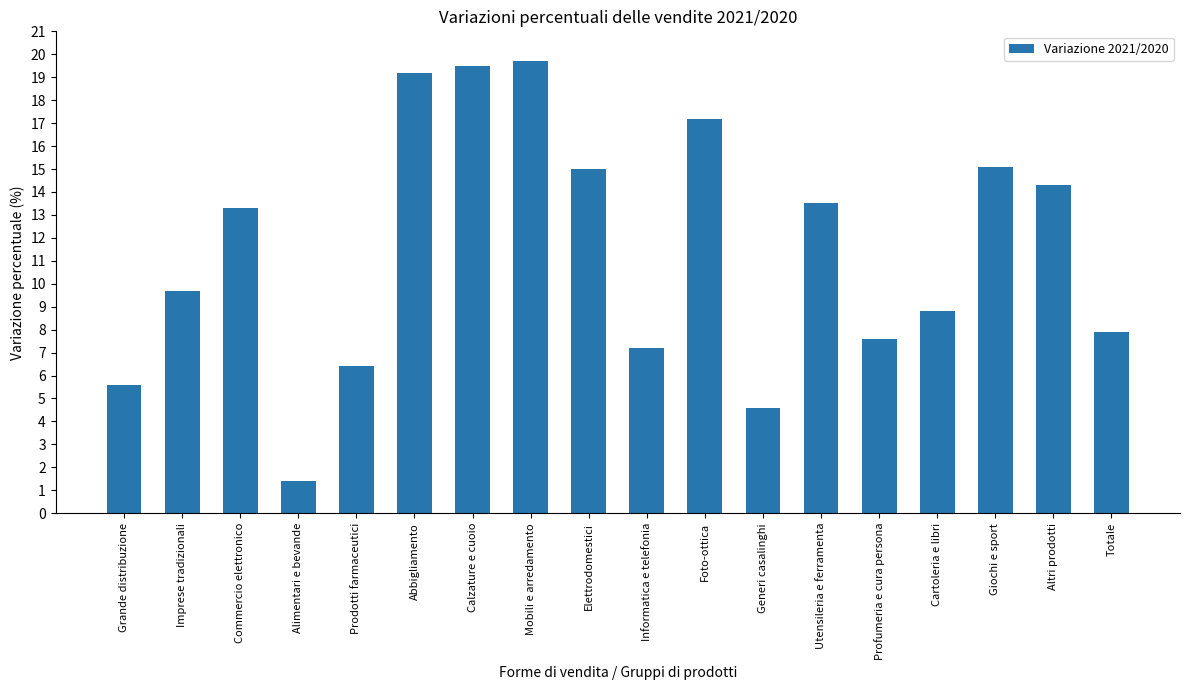

Is it true that the value at Mobili e arredamento is 19.7?

True